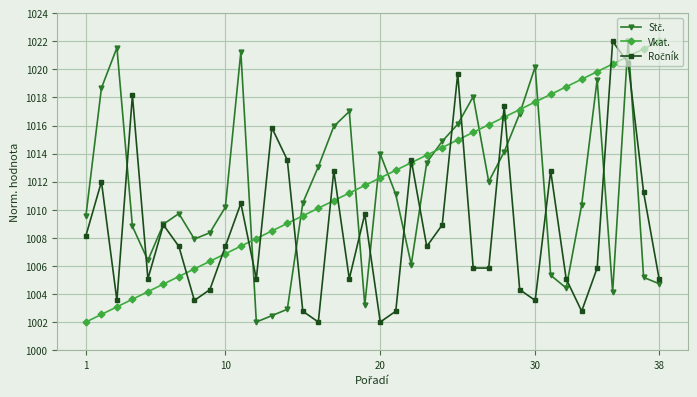

What is the highest value of the Vkat. series?

1022.0